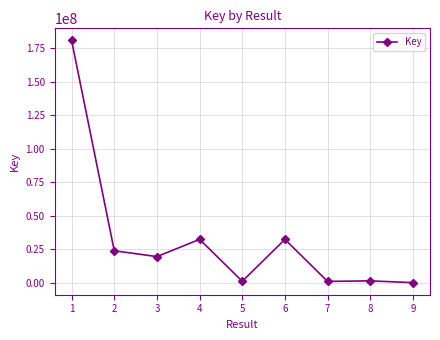

How many series are shown in this chart?

1